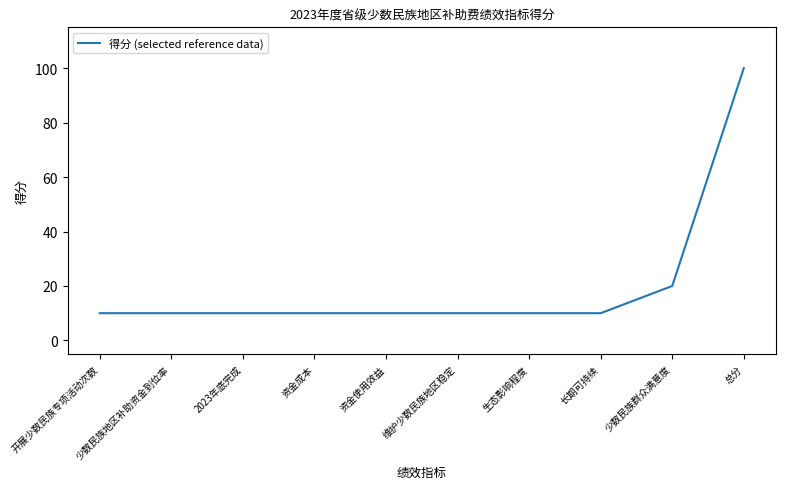

What is the greatest value displayed?

100